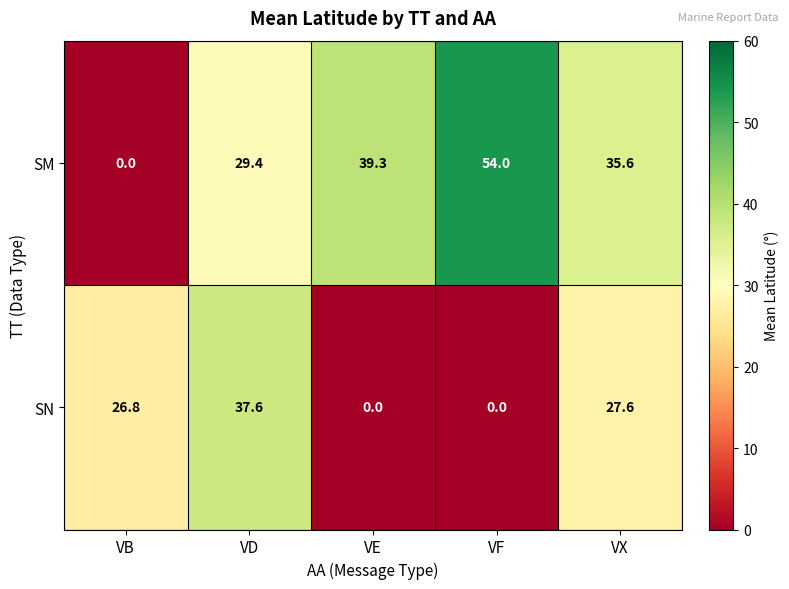

At how many categories does at least one series exceed 38?

2